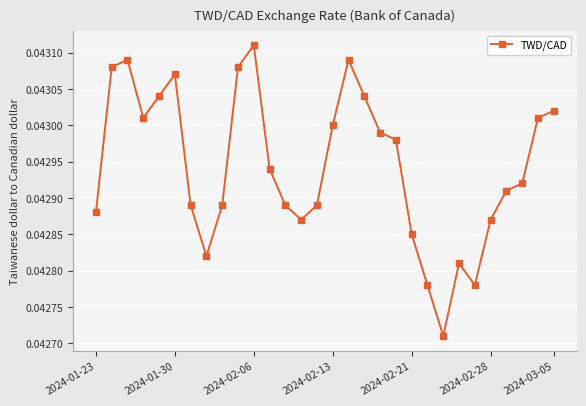

Count the values in the range 0 to 1.

30